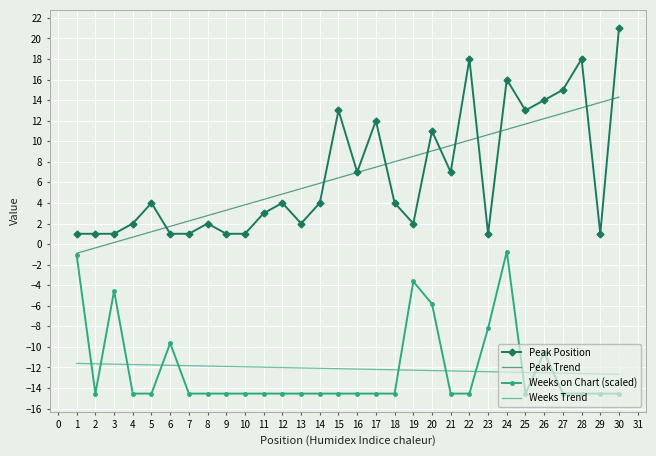

Which label corresponds to the largest value in the chart?

30